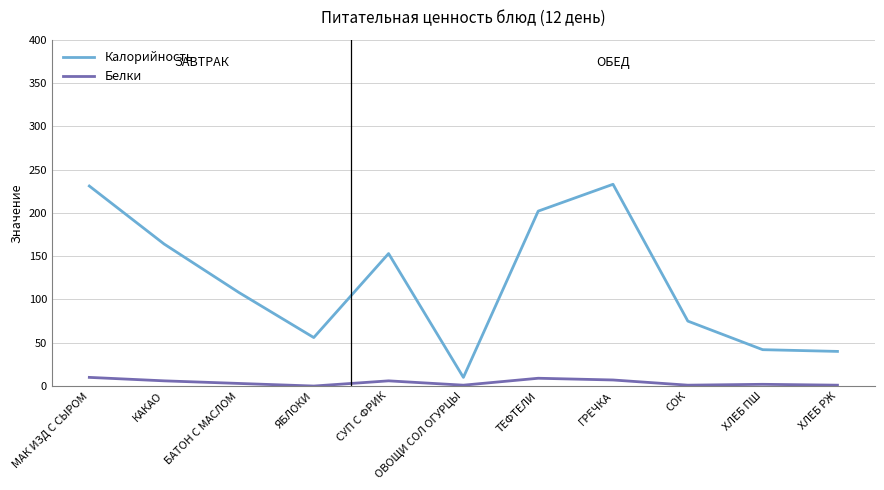

What are all the series names shown in the legend?

Калорийность, Белки